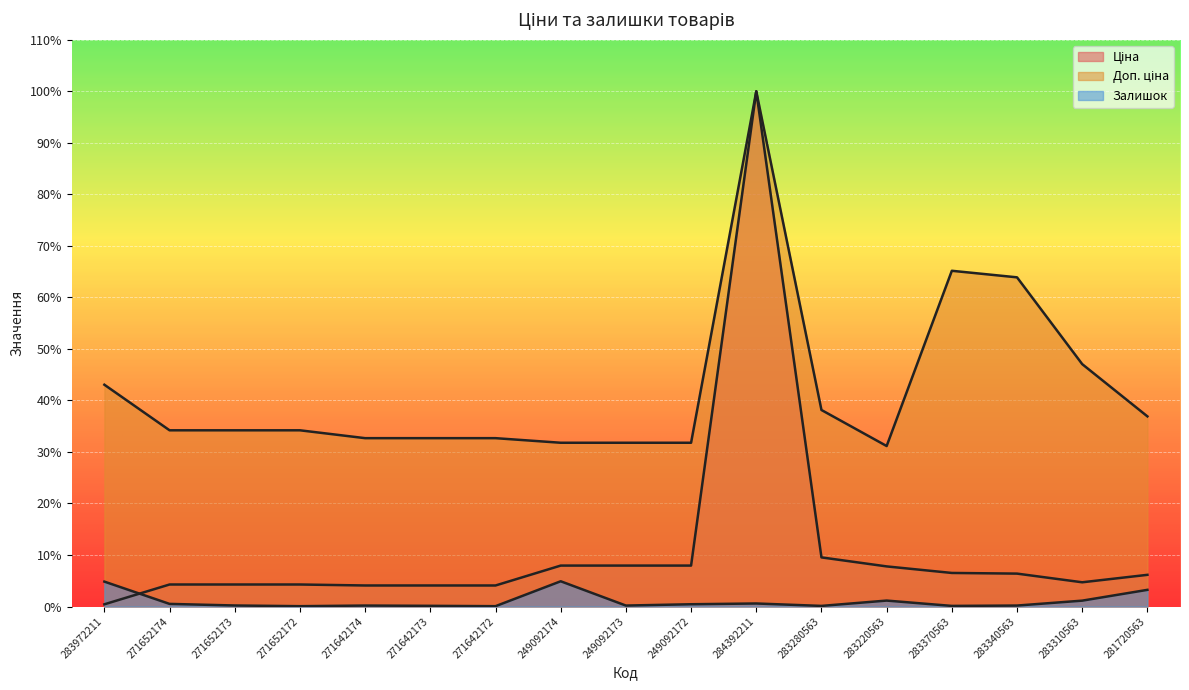

Where does the Доп. ціна series first go above 34?

283972211